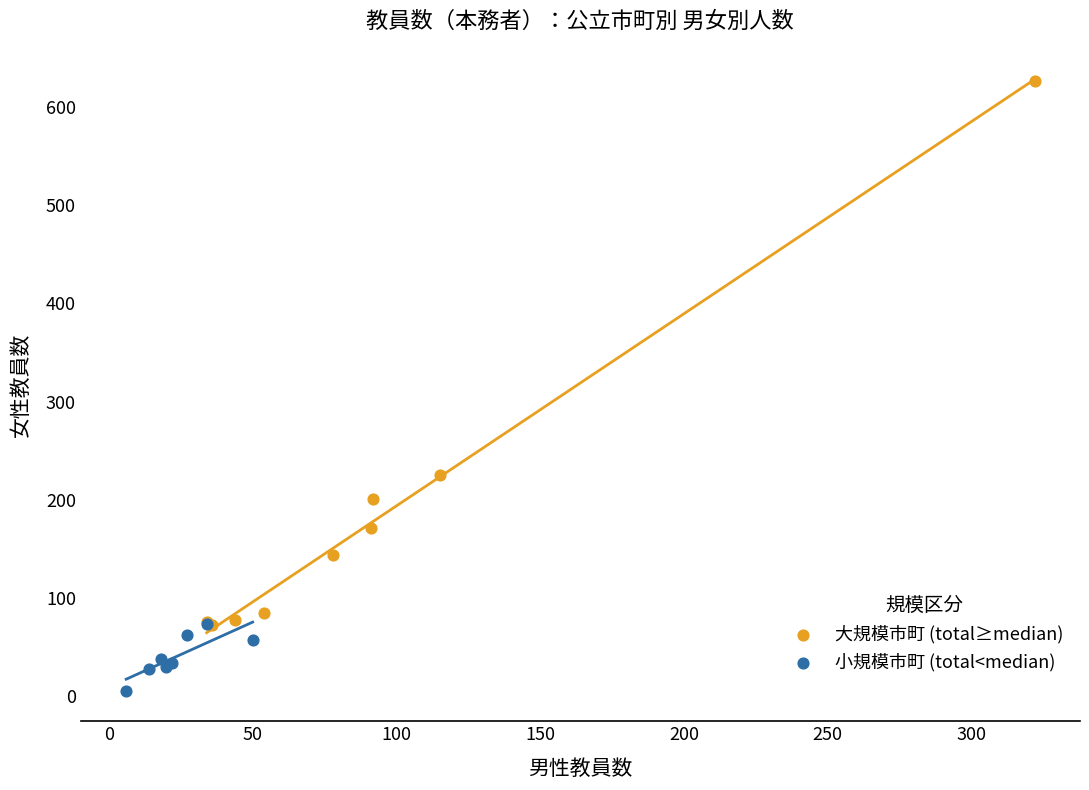

Which series contains the lowest Y value?

小規模市町 (total<median)